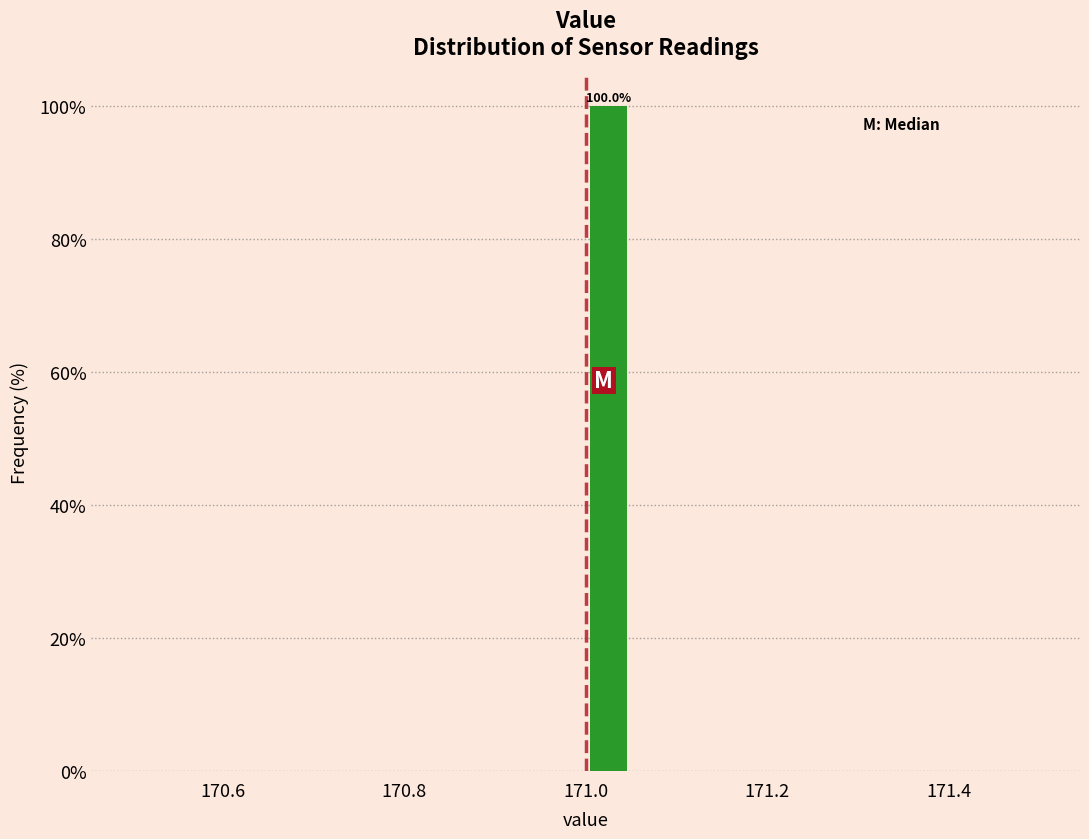

Read against the x-axis, roughly where is the centre of the tallest bar?

171.02